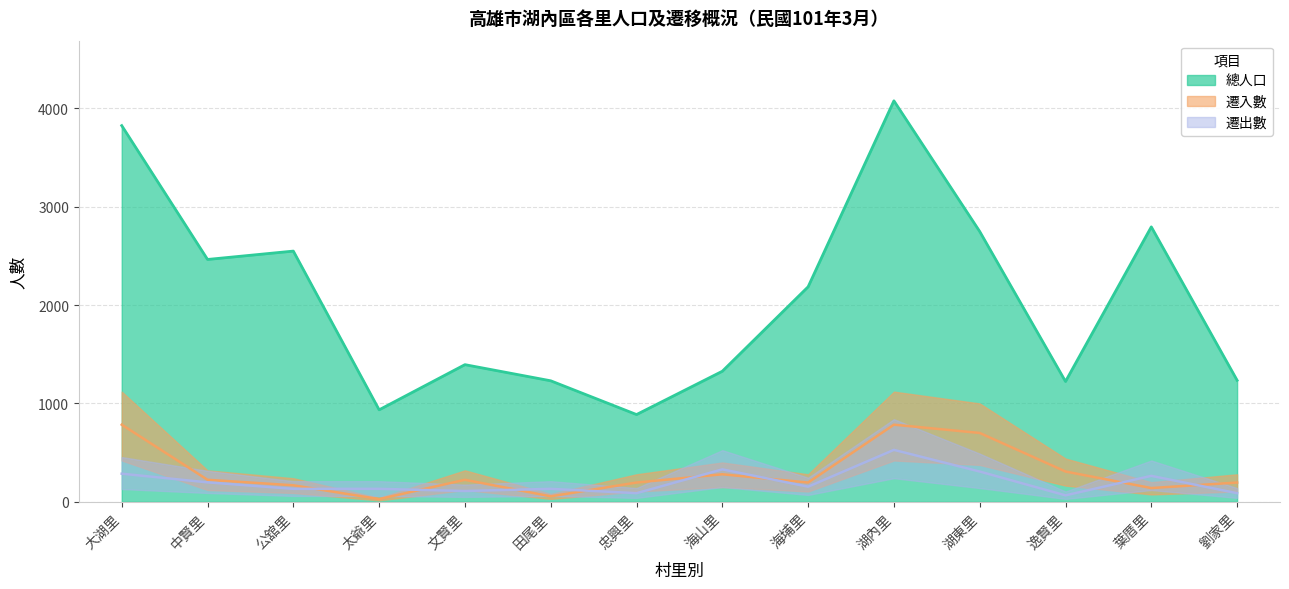

Rank the series by their maximum value, from highest to lowest.

總人口, 遷入數, 遷出數